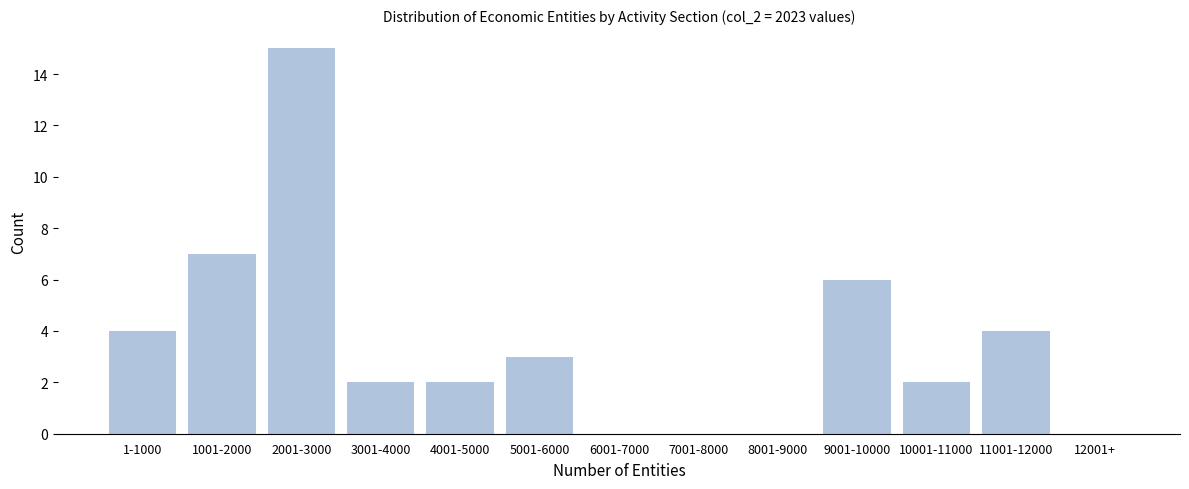

Reading left to right, what are all the values shown in this chart?

1-1000=4	1001-2000=7	2001-3000=15	3001-4000=2	4001-5000=2	5001-6000=3	6001-7000=0	7001-8000=0	8001-9000=0	9001-10000=6	10001-11000=2	11001-12000=4	12001+=0